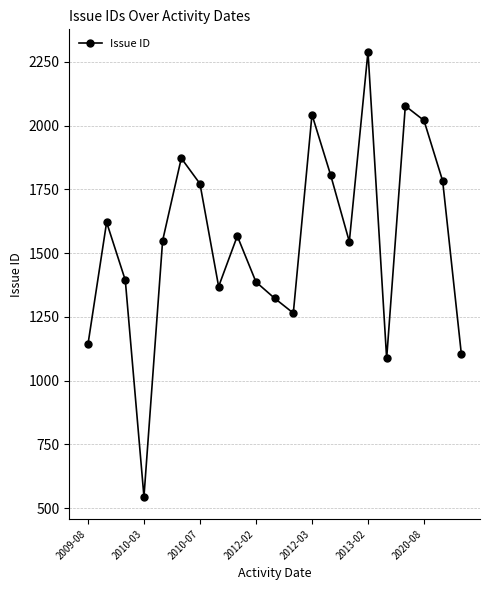

What is the minimum value shown in the chart?

545